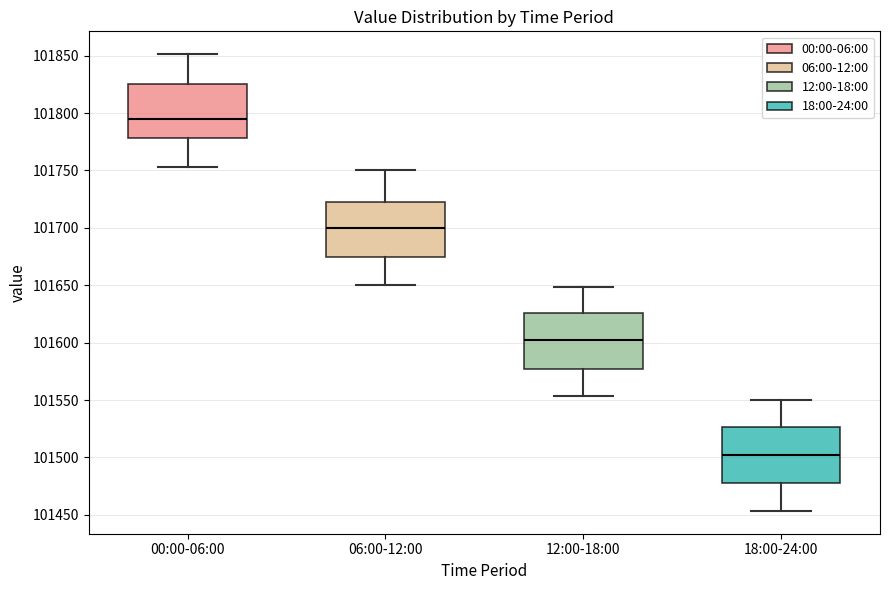

Which box has the highest median line?

00:00-06:00